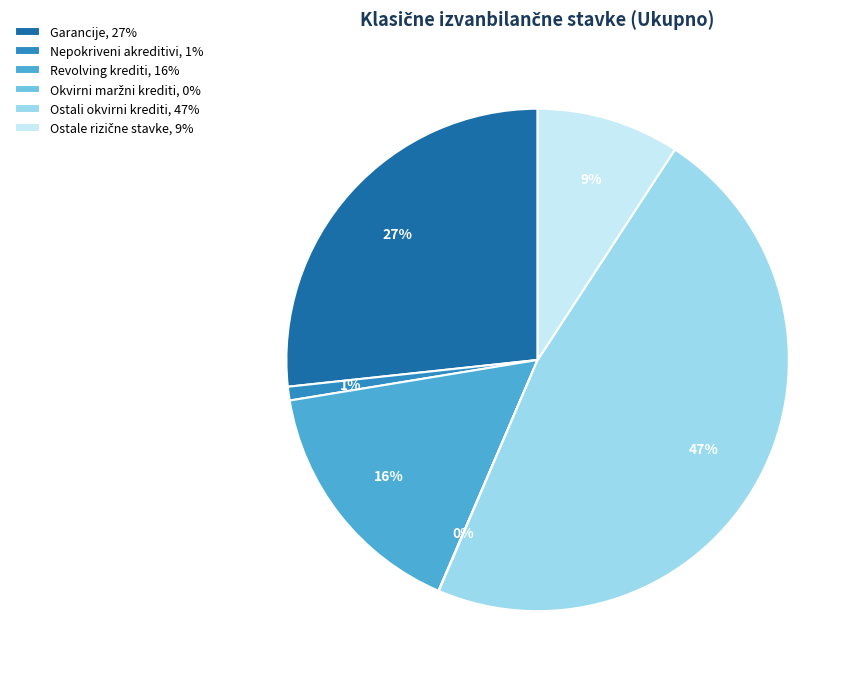

To the nearest percent, what percentage of the pie is Garancije?

27%